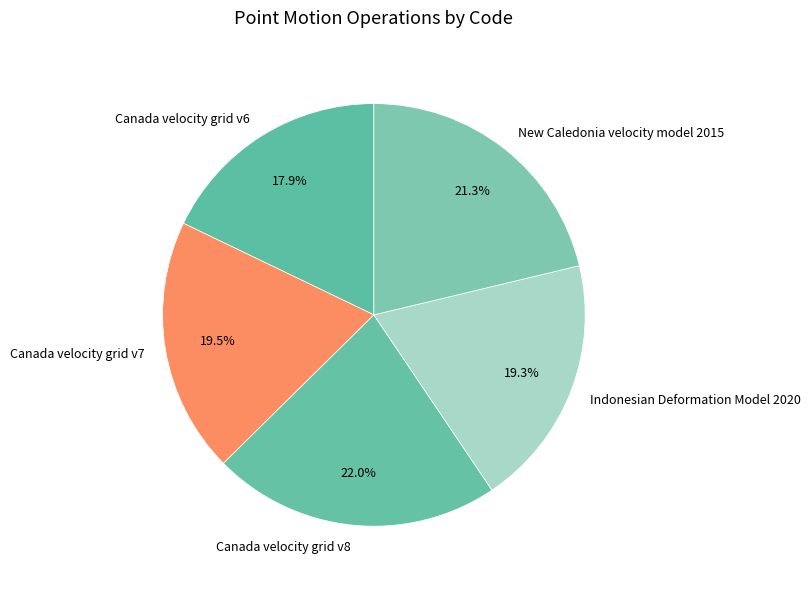

What percentage do Indonesian Deformation Model 2020 and Canada velocity grid v6 together represent?

37.2%